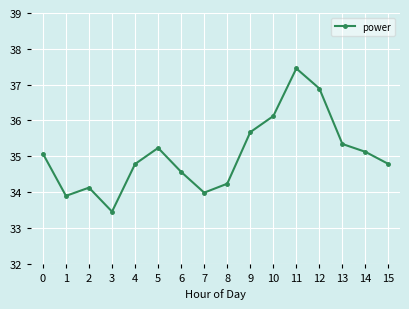

What is the approximate value at 4?

34.8